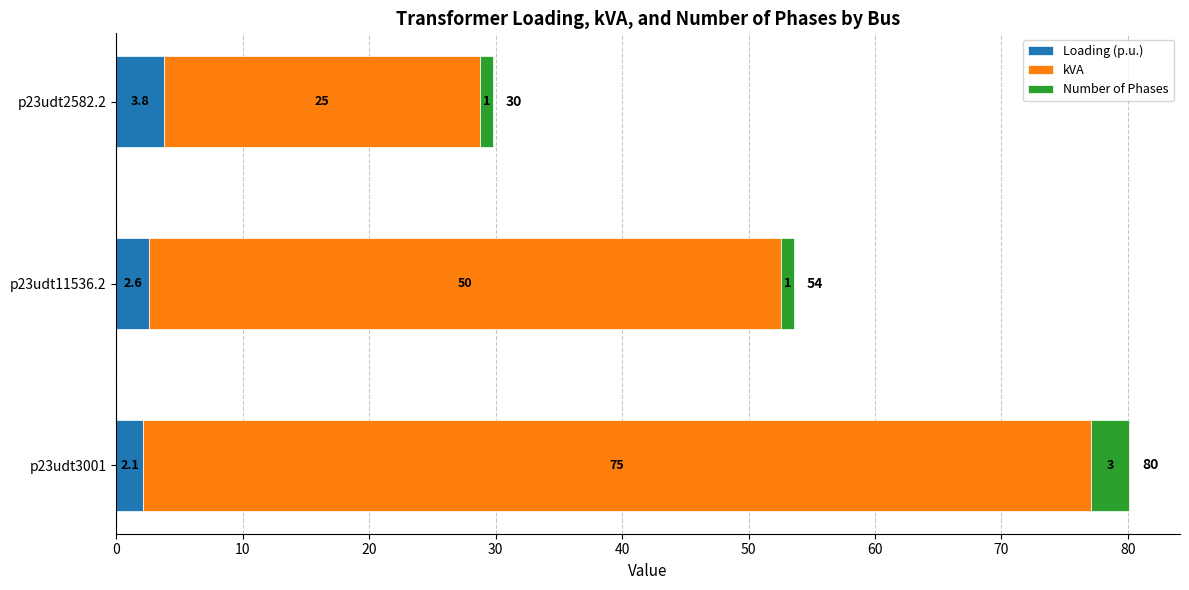

Is it true that Loading (p.u.) equals 3.8 at p23udt2582.2?

True